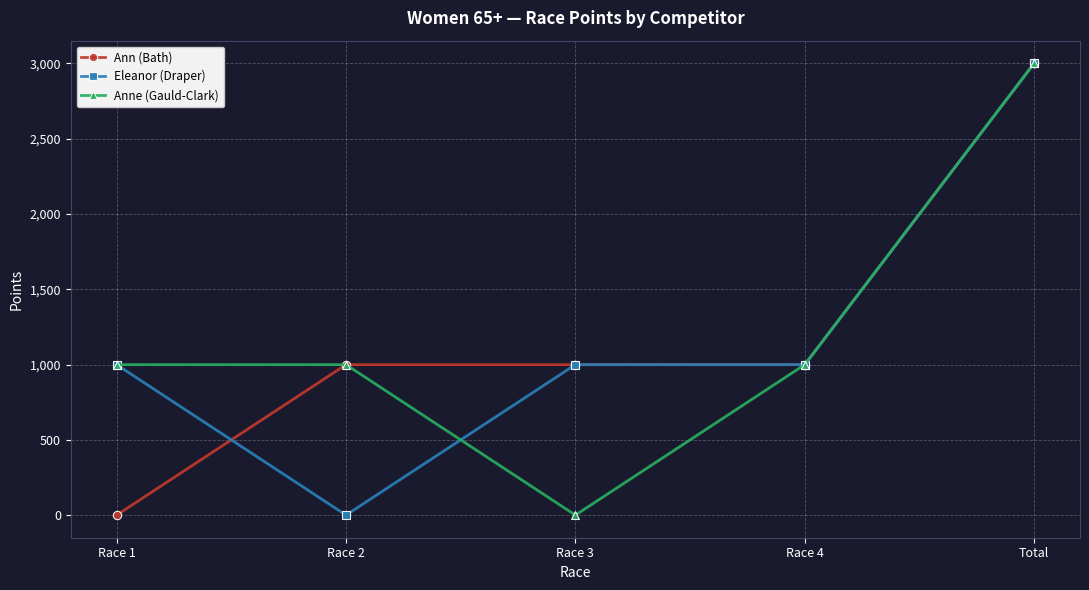

True or false: Eleanor (Draper) has a value of 588 at Race 3.

False